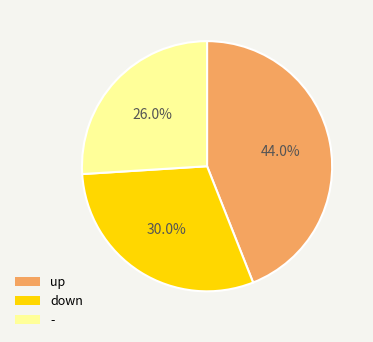

What is the largest slice in the pie chart?

up